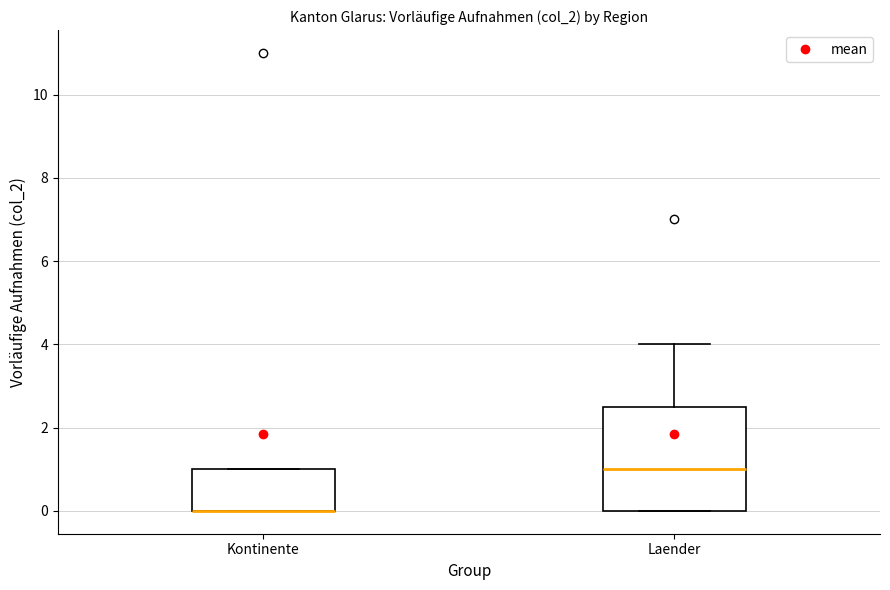

Reading left to right, read every box against the y-axis: the position of its median line, the range the box covers, and the ends of its whiskers. The values are not printed on the chart, so give them approximately, as read against the axis.

Kontinente: median 0.0 (drawn on the box's lower edge), box 0.0 to 1.0, whiskers 0.0 to 1.0
Laender: median 1.0, box 0.0 to 2.6, whiskers 0.0 to 4.0